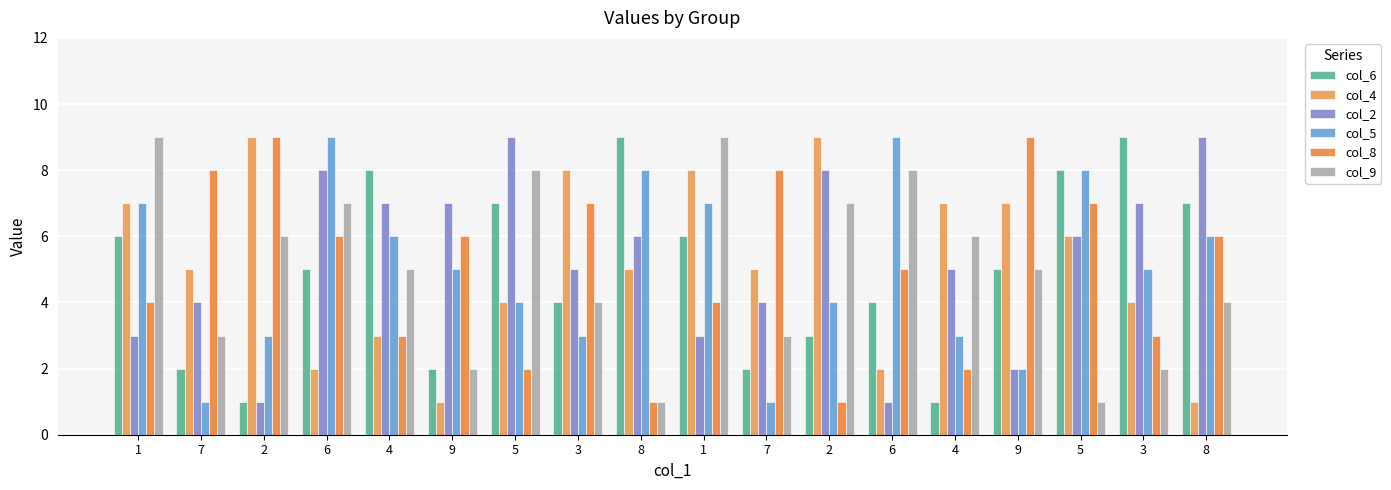

How many bars are there in total?

108